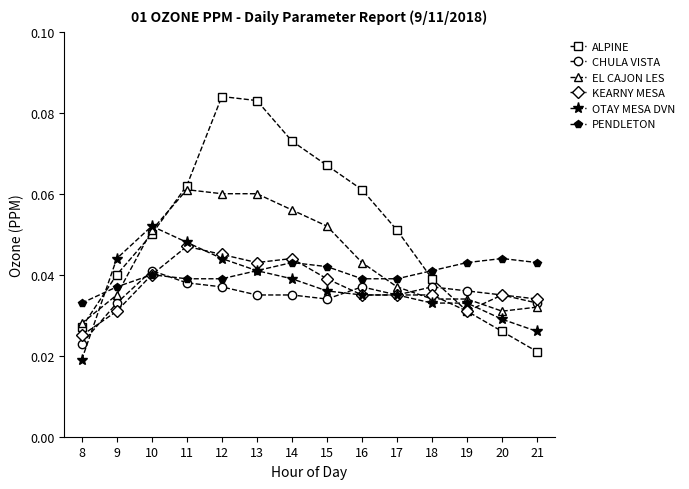

Where is the first local maximum for OTAY MESA DVN?

10